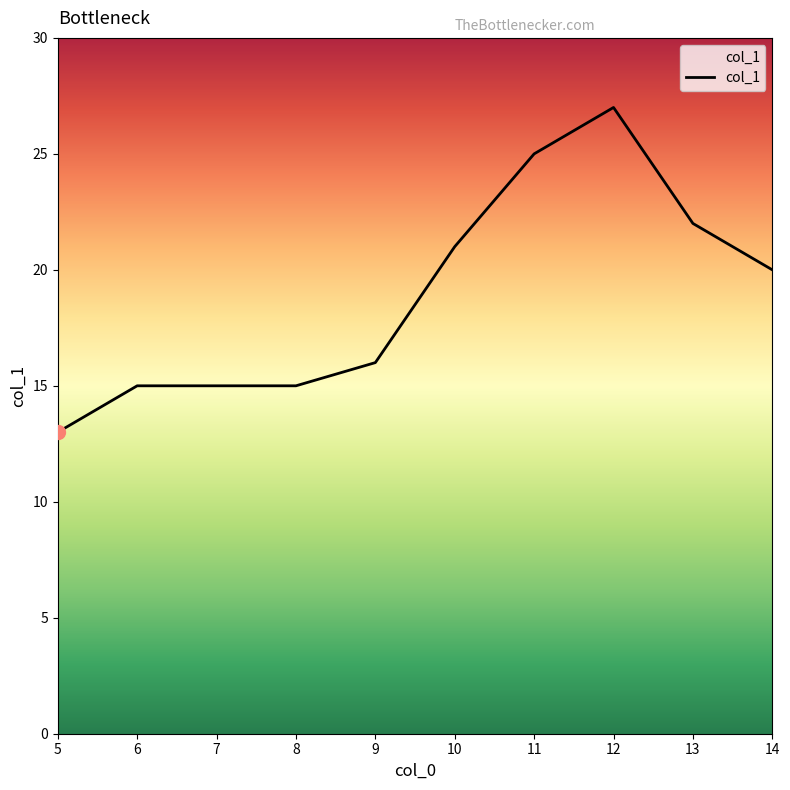

Is this an area chart (filled region under the line)?

No